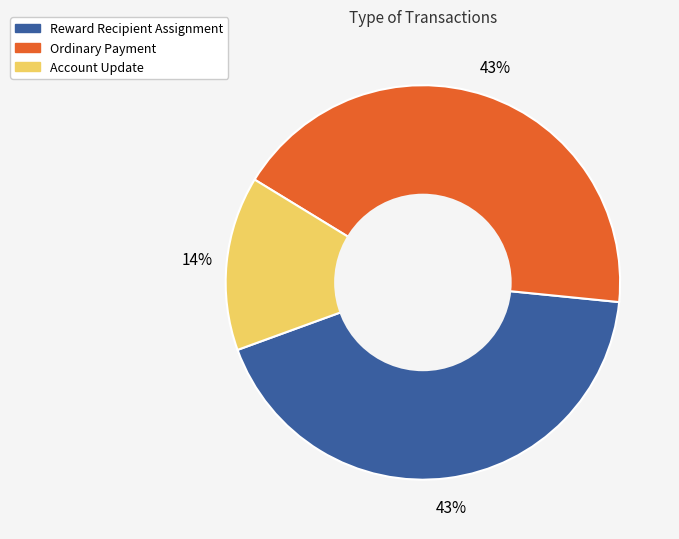

Is the sum of Ordinary Payment and Reward Recipient Assignment greater than half?

Yes